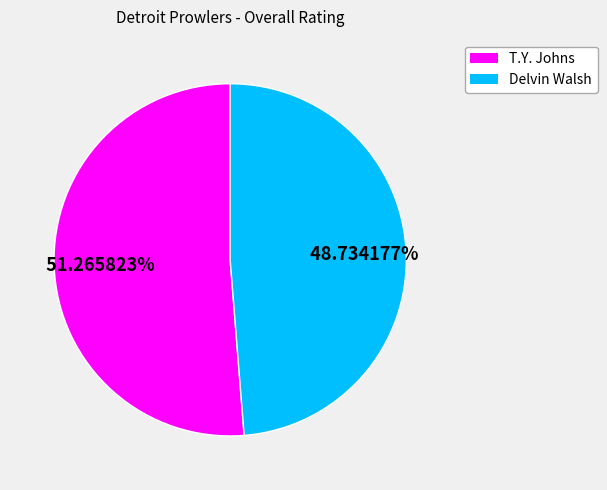

How many segments does this pie chart have?

2